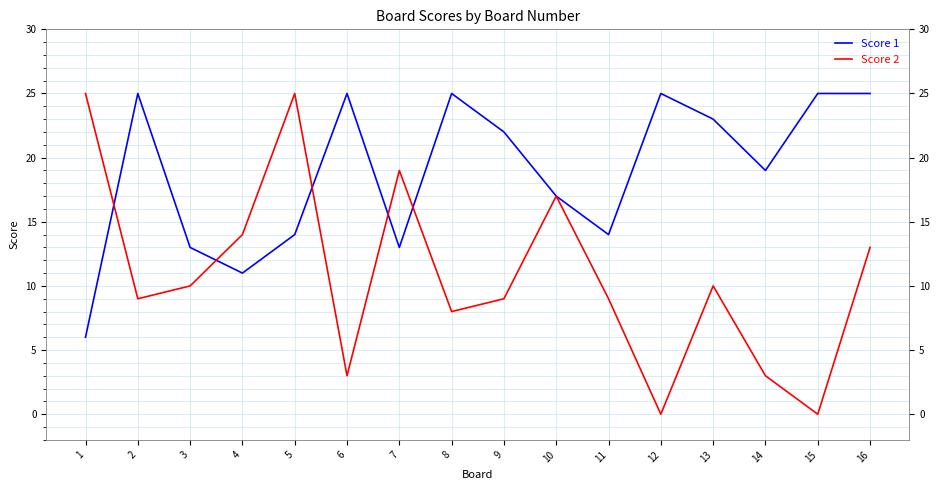

Is this an area chart (filled region under the line)?

No